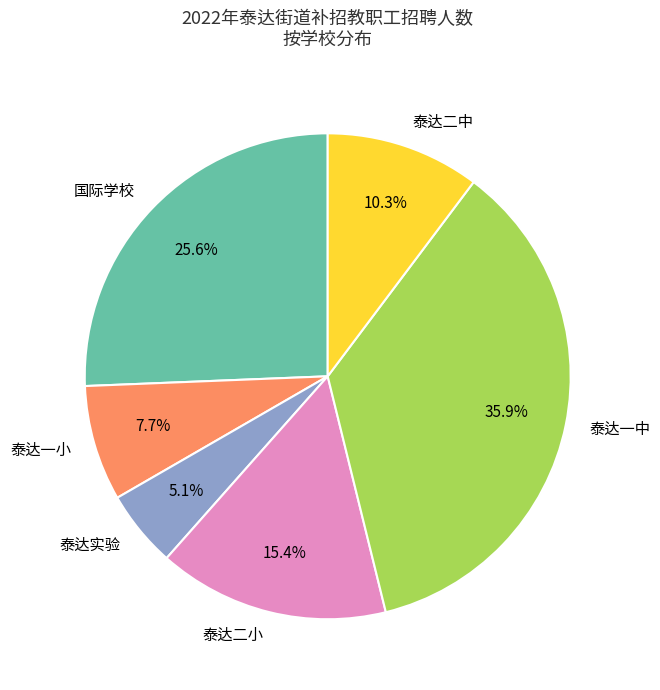

How many segments does this pie chart have?

6